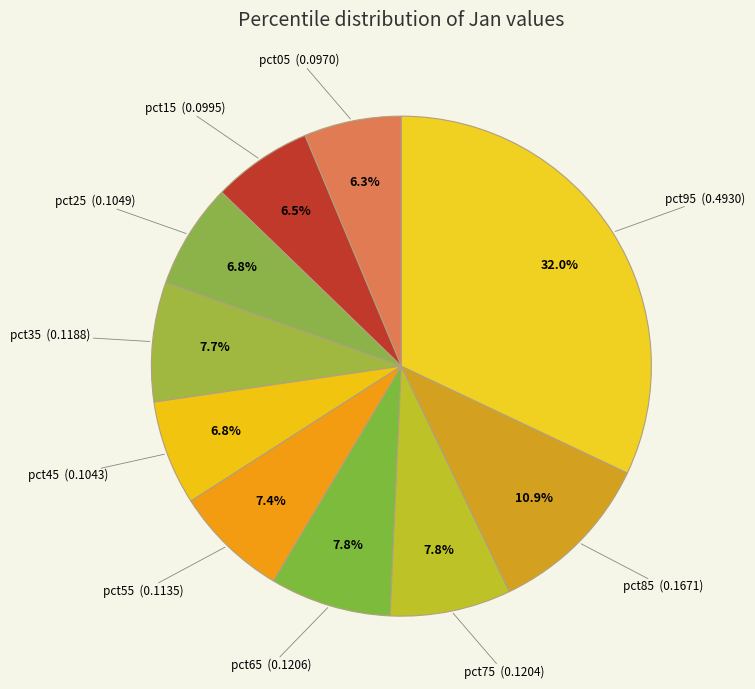

Which category has the biggest portion of the pie?

pct95